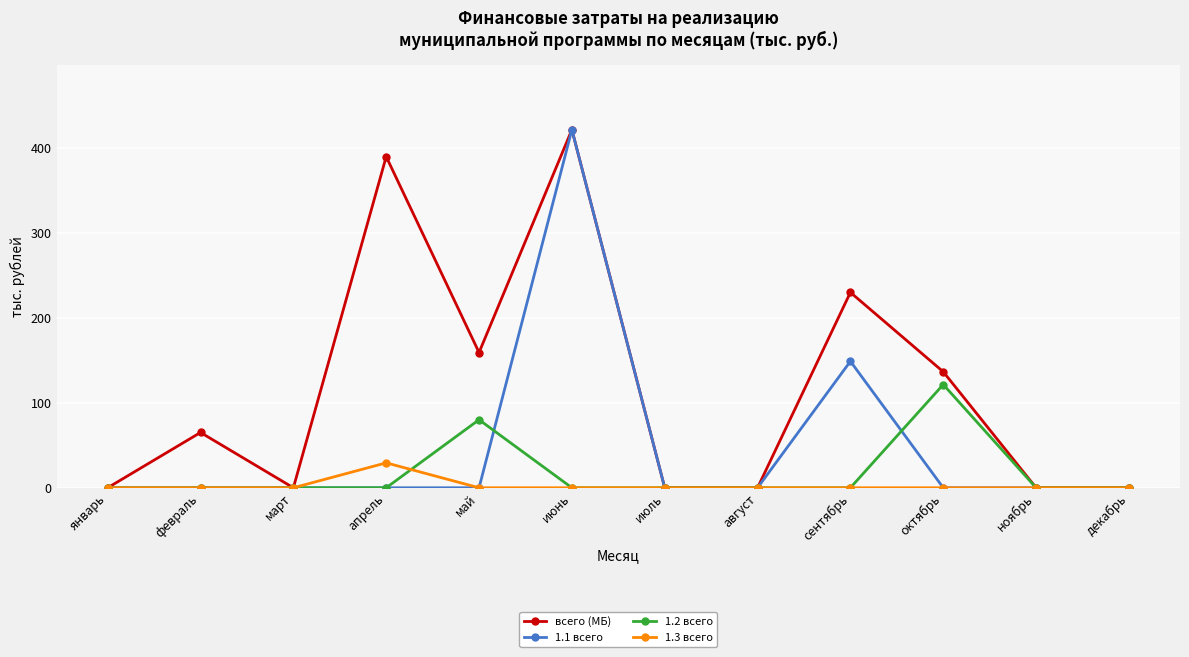

Which category has the highest value across all series?

июнь